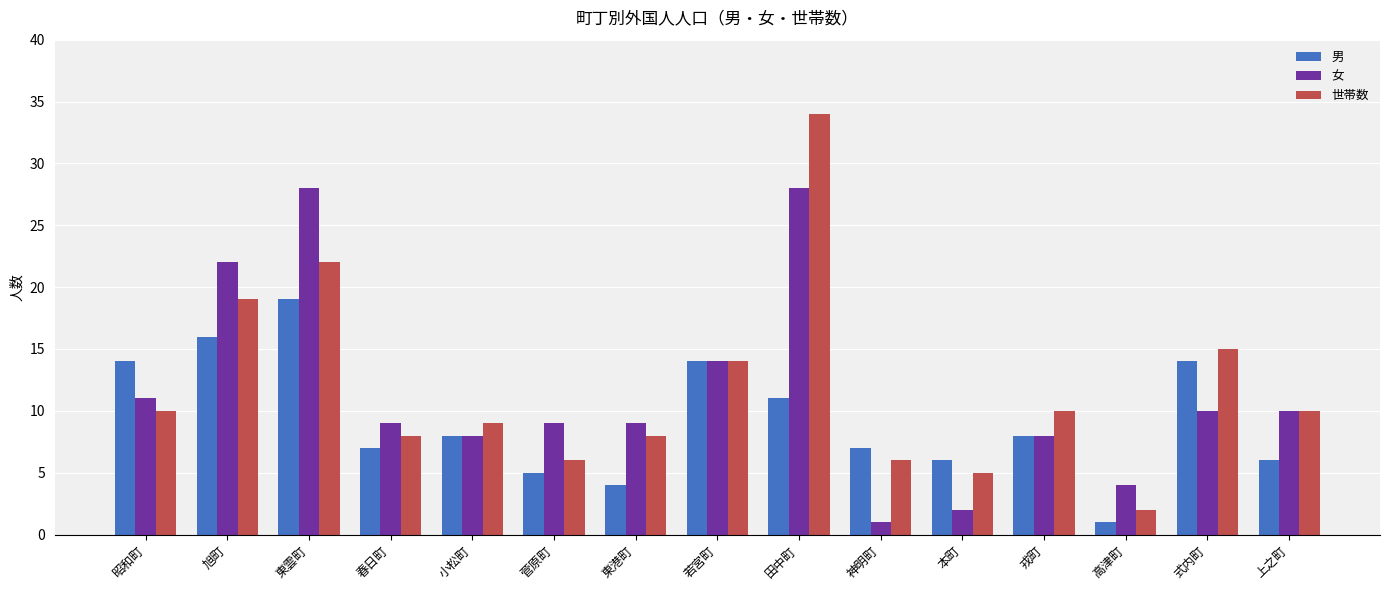

Reading right to left, what are all the values shown in this chart?

男: 上之町=6	式内町=14	高津町=1	戎町=8	本町=6	神明町=7	田中町=11	若宮町=14	東港町=4	菅原町=5	小松町=8	春日町=7	東雲町=19	旭町=16	昭和町=14
女: 上之町=10	式内町=10	高津町=4	戎町=8	本町=2	神明町=1	田中町=28	若宮町=14	東港町=9	菅原町=9	小松町=8	春日町=9	東雲町=28	旭町=22	昭和町=11
世帯数: 上之町=10	式内町=15	高津町=2	戎町=10	本町=5	神明町=6	田中町=34	若宮町=14	東港町=8	菅原町=6	小松町=9	春日町=8	東雲町=22	旭町=19	昭和町=10